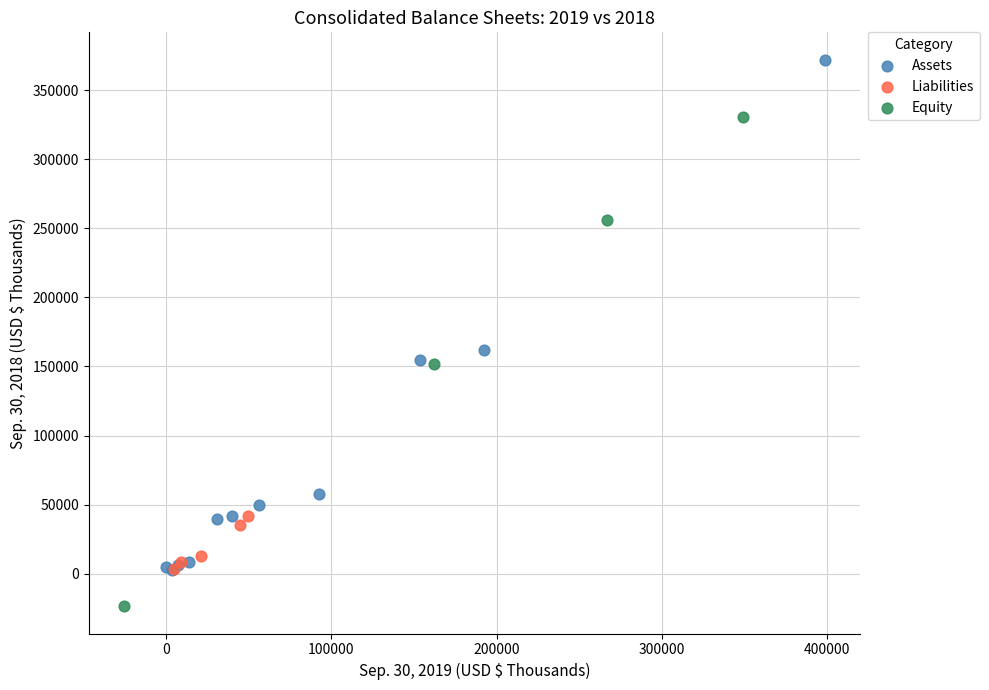

Which series contains the lowest Y value?

Equity